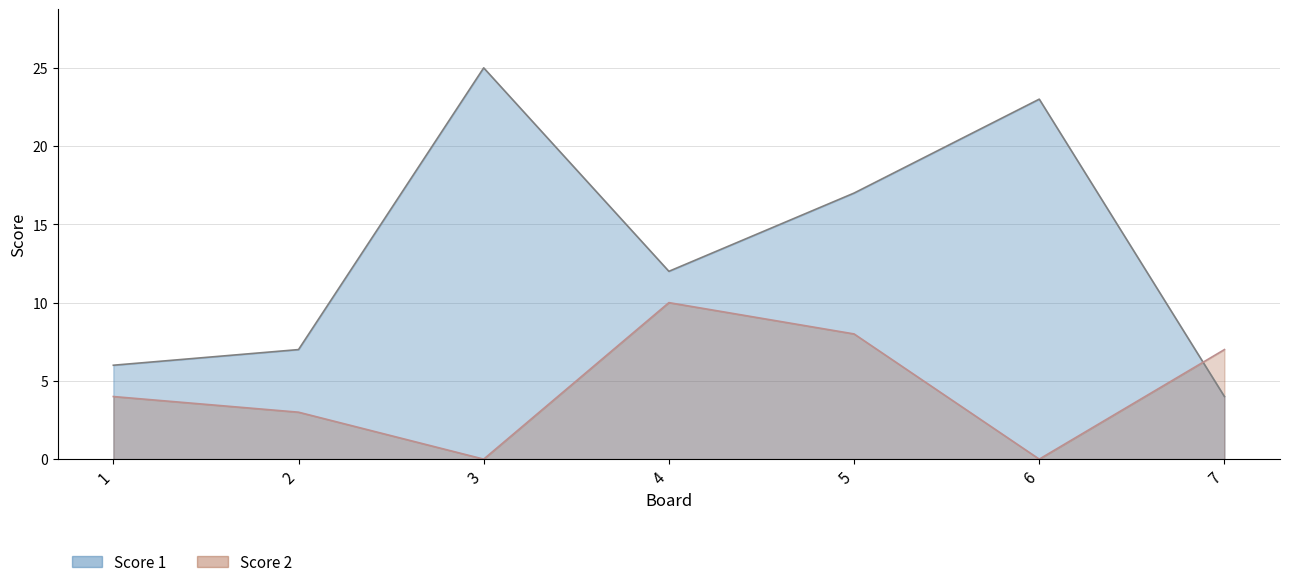

Rank the series by their average value, from lowest to highest.

Score 2, Score 1